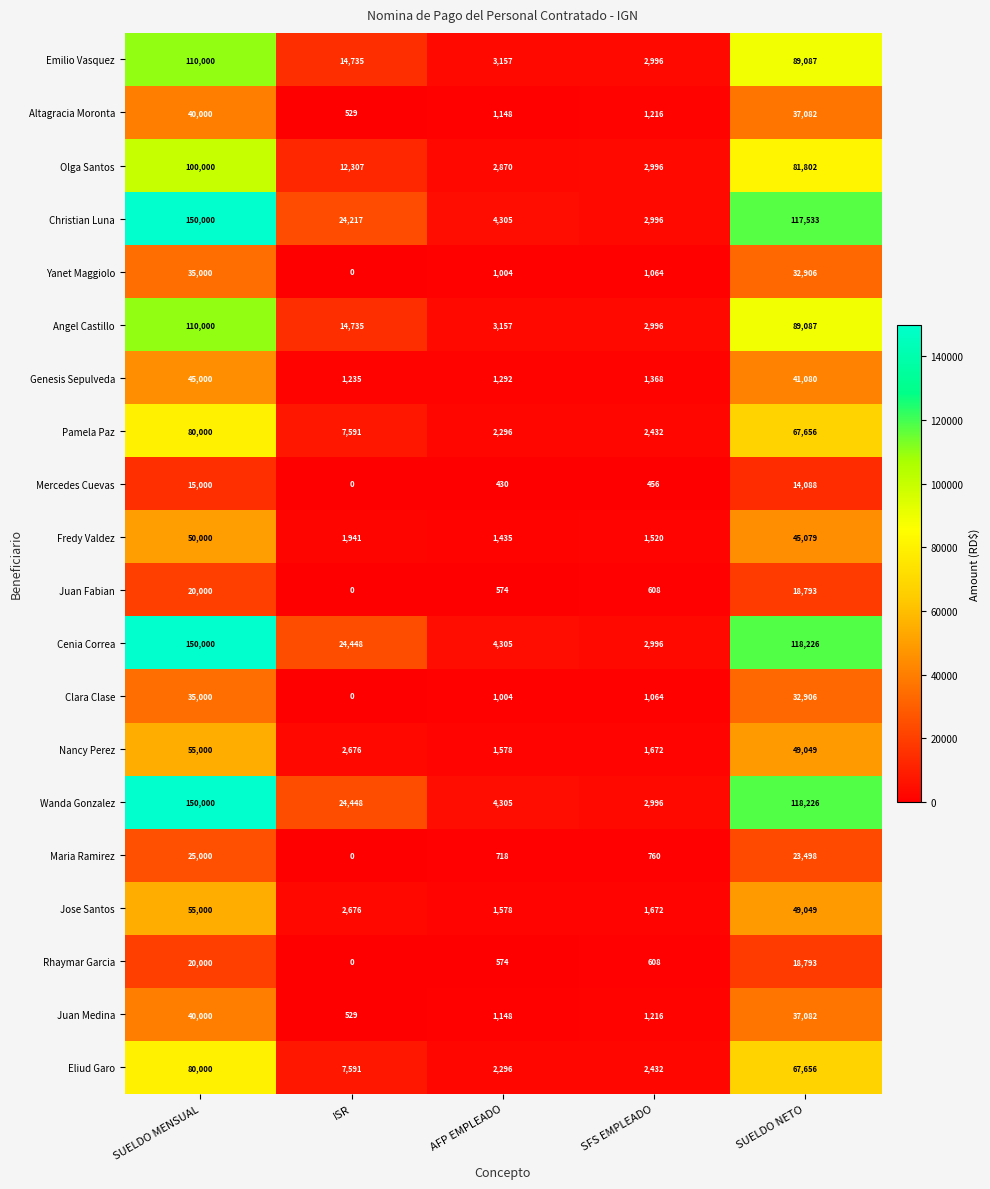

What is the difference between the maximum and minimum values in the Juan Fabian series?

20000